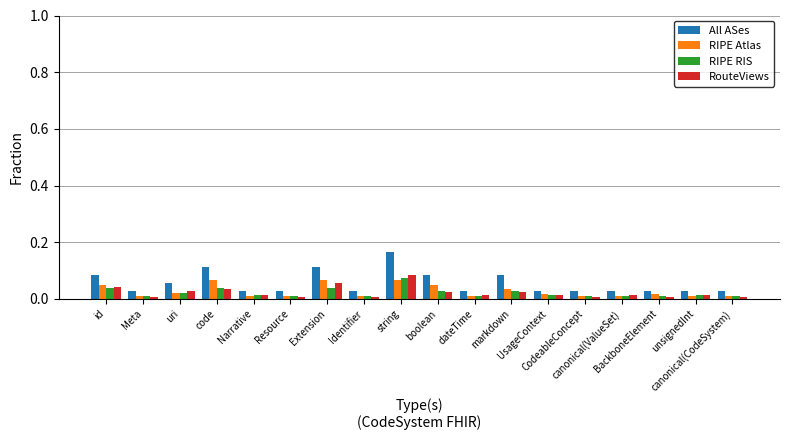

At how many categories does at least one series exceed 0?

18